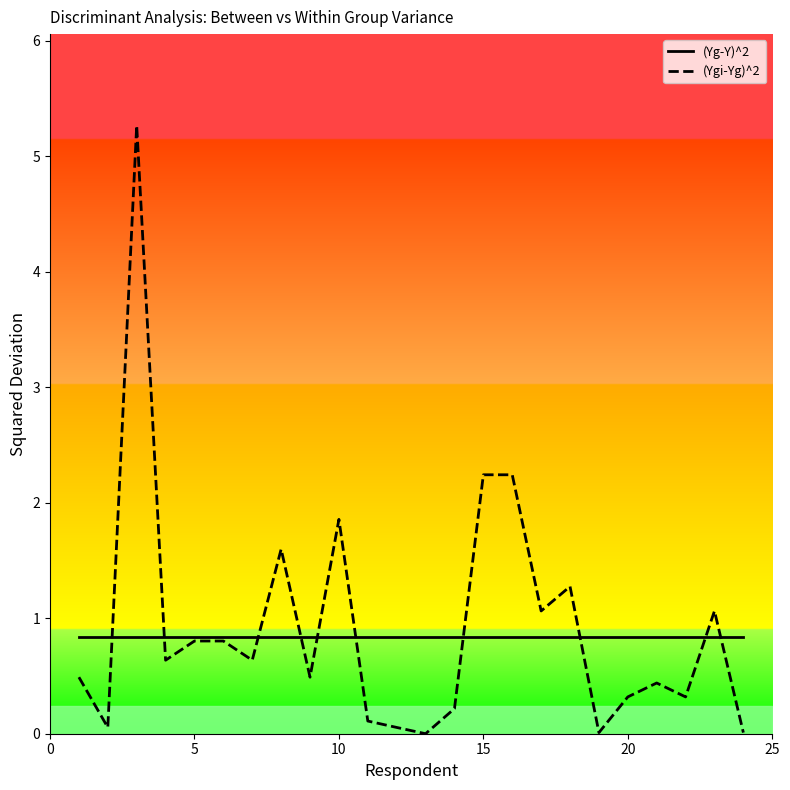

The value of (Yg-Y)^2 at 20 is 0.8. True or false?

True